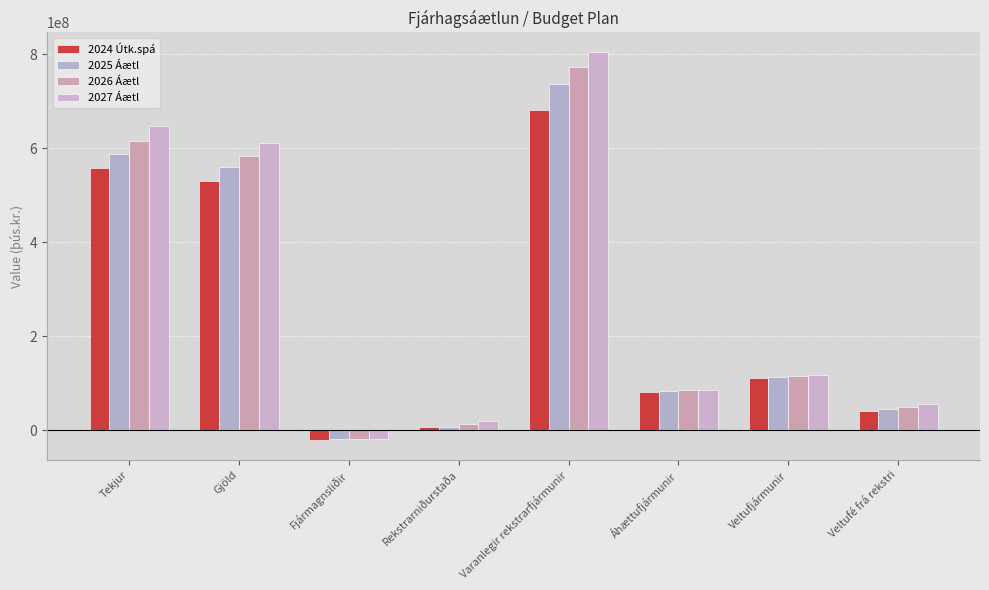

Reading left to right, extract all data points from this chart.

2024 Útk.spá: 557438893.4	529452562.0	-21376484.2	7890986.2	681121598.4	81229994.1	110564020.6	41086792.2
2025 Áætl: 586957689.8	560198209.3	-18769623.7	8075091.8	737679219.0	83712317.4	113288850.6	46484014.4
2026 Áætl: 615468802.2	583428317.1	-18051474.4	13931046.8	772689270.7	84945947.2	116510745.8	49722887.2
2027 Áætl: 647619142.3	610237417.3	-18306991.7	19005003.3	805013754.3	86318201.9	117548703.0	55173333.1